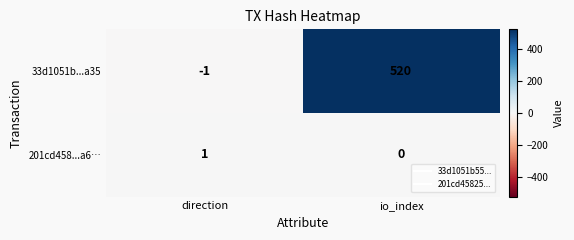

What is the sum of the 33d1051b...a35 values at direction and io_index?

519